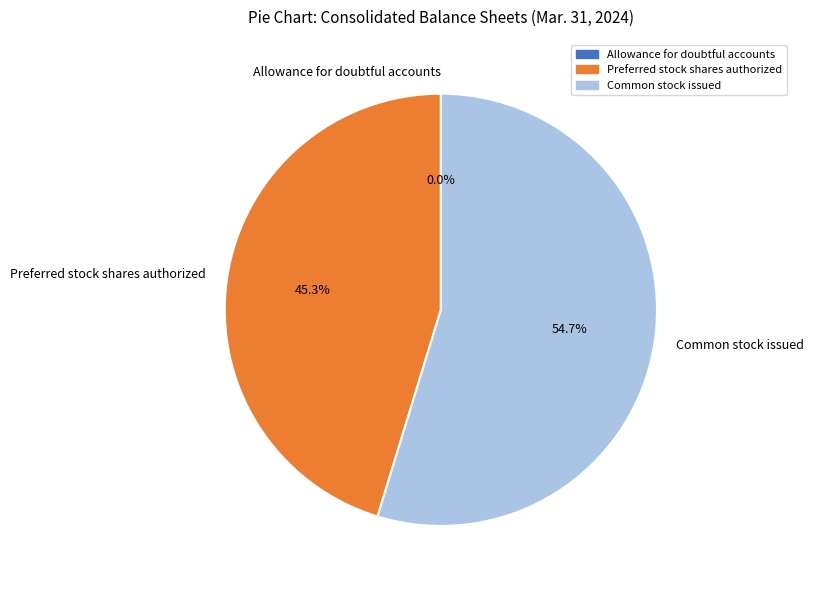

To the nearest percent, what is the average slice percentage?

33%